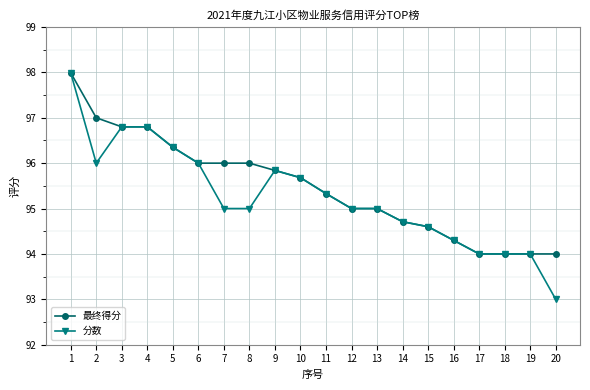

Rank the series by their average value, from highest to lowest.

最终得分, 分数